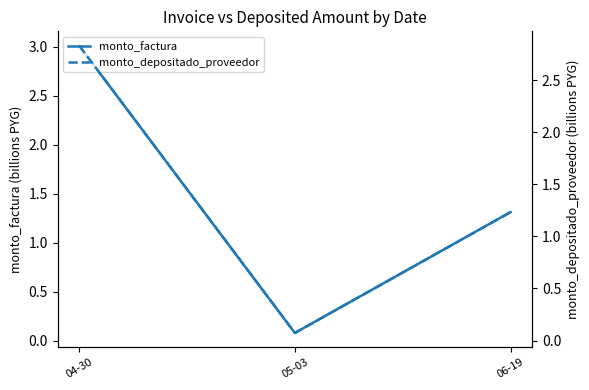

What is the highest value of the monto_depositado_proveedor series?

2.8